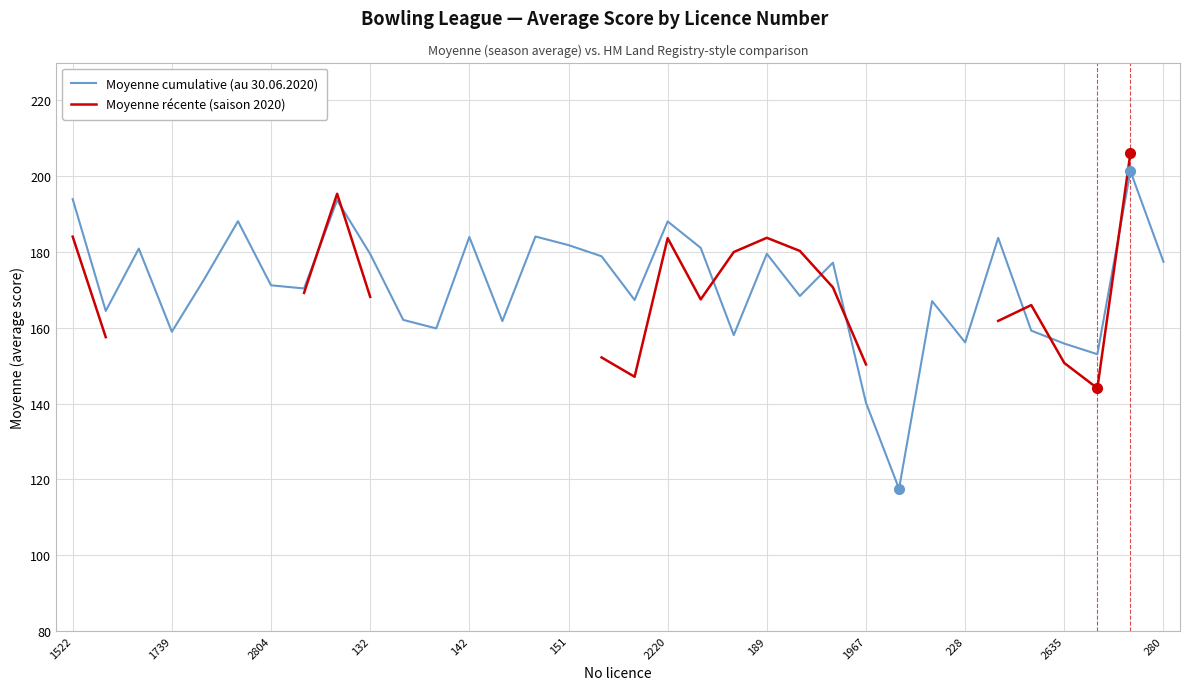

What is the minimum value for Moyenne cumulative (au 30.06.2020)?

117.5